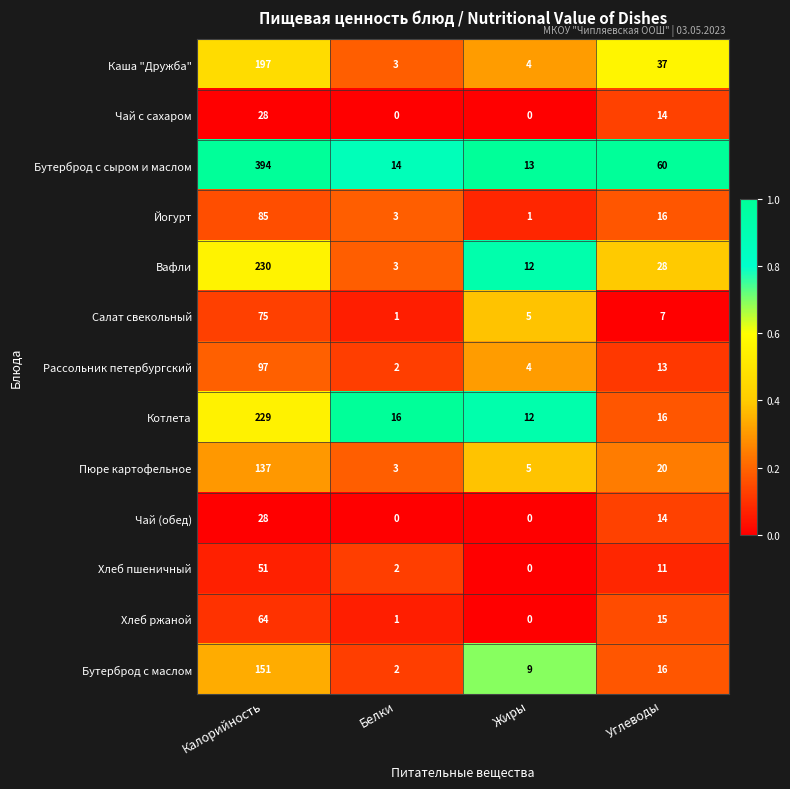

At which category is the sum across all series the highest?

Калорийность